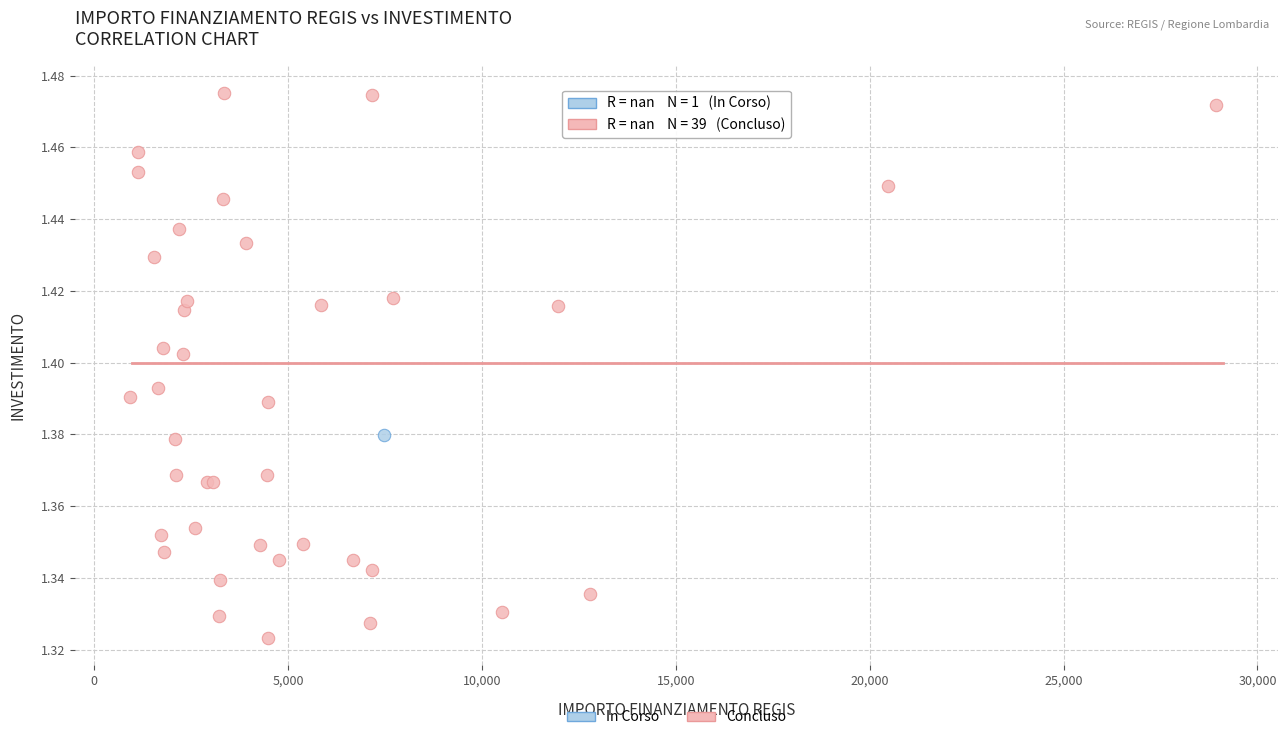

What are all the series names shown in the legend?

In Corso, Concluso